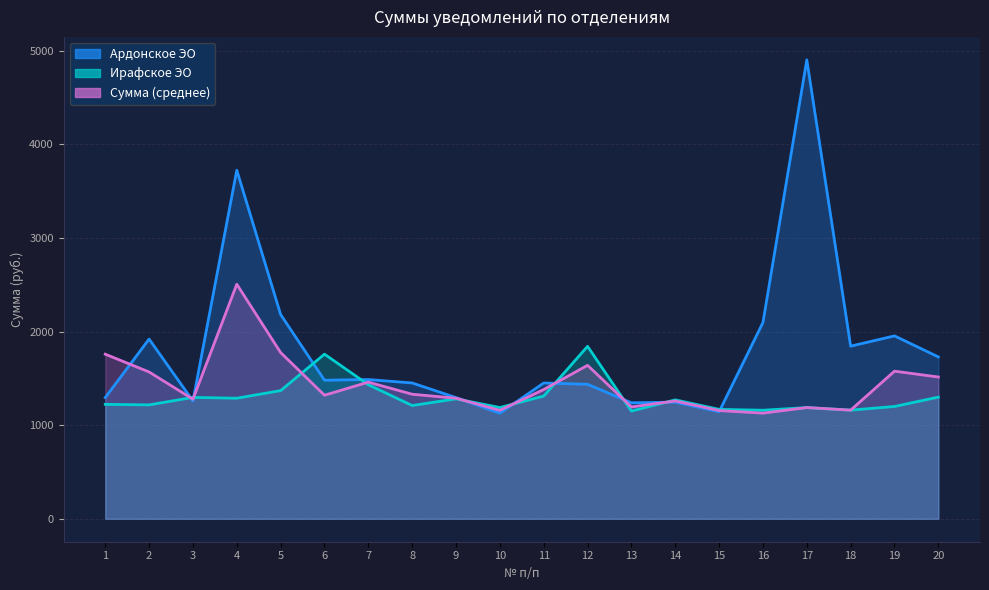

Reading left to right, transcribe all the data shown in this chart.

Ардонское ЭО: 1295.0	1920.2	1258.5	3724.4	2182.4	1480.7	1487.7	1451.2	1295.0	1128.1	1450.8	1437.0	1239.2	1246.4	1143.4	2097.5	4904.0	1844.5	1954.3	1729.6
Ирафское ЭО: 1222.8	1217.1	1296.8	1288.2	1369.4	1759.0	1432.4	1210.2	1281.5	1188.6	1311.2	1842.7	1150.9	1270.6	1169.2	1159.8	1188.3	1160.8	1200.0	1300.0
Сумма (среднее): 1758.9	1568.6	1277.7	2506.3	1775.9	1320.2	1460.1	1330.9	1288.2	1158.3	1381.0	1639.9	1195.1	1258.5	1156.3	1128.8	1188.3	1160.8	1577.2	1514.8